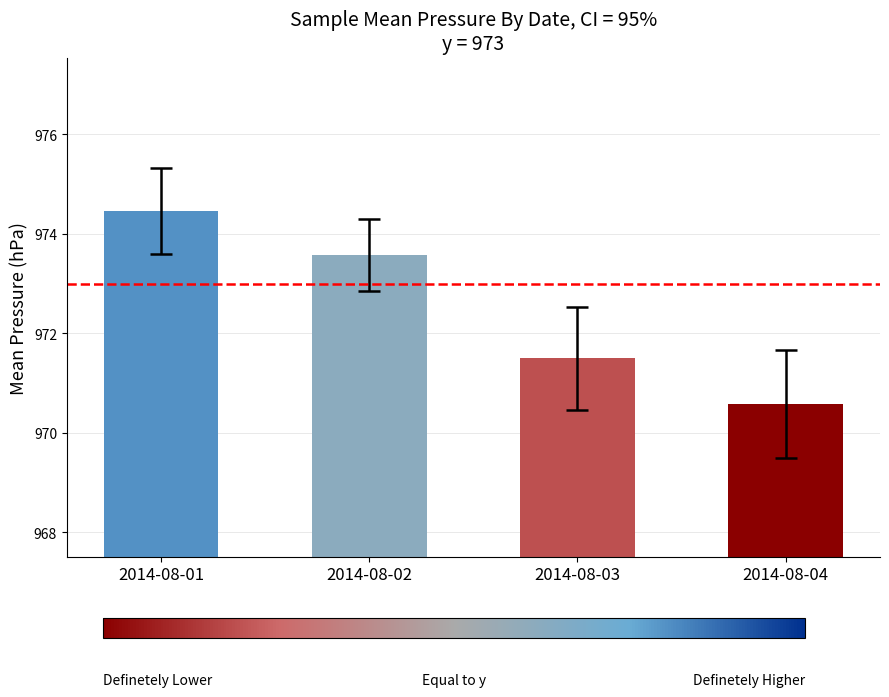

Reading left to right, list all the values displayed in this chart.

974.5	973.6	971.5	970.6